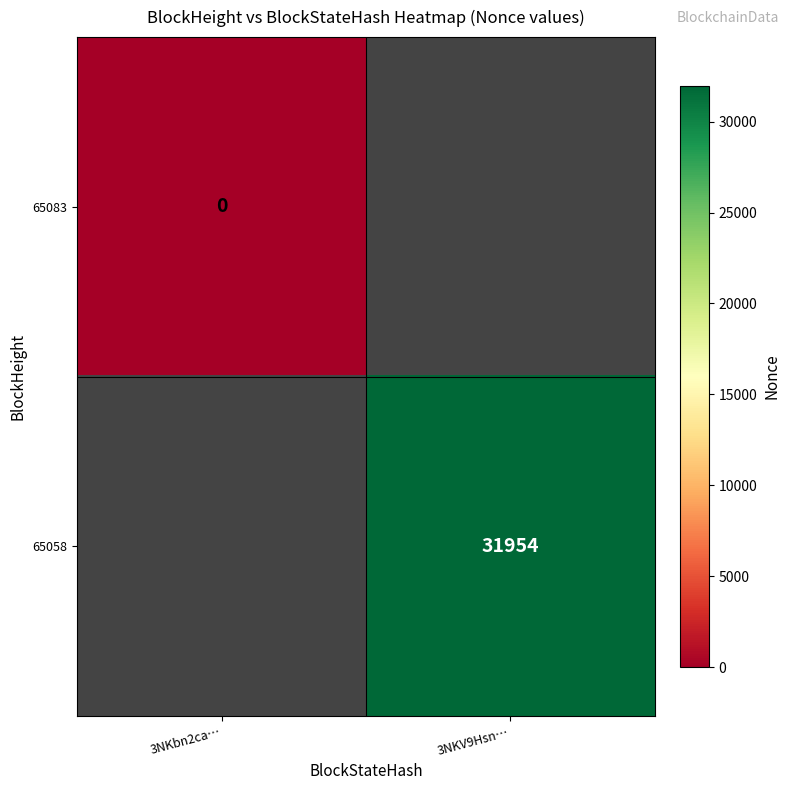

How many series are shown in this chart?

2